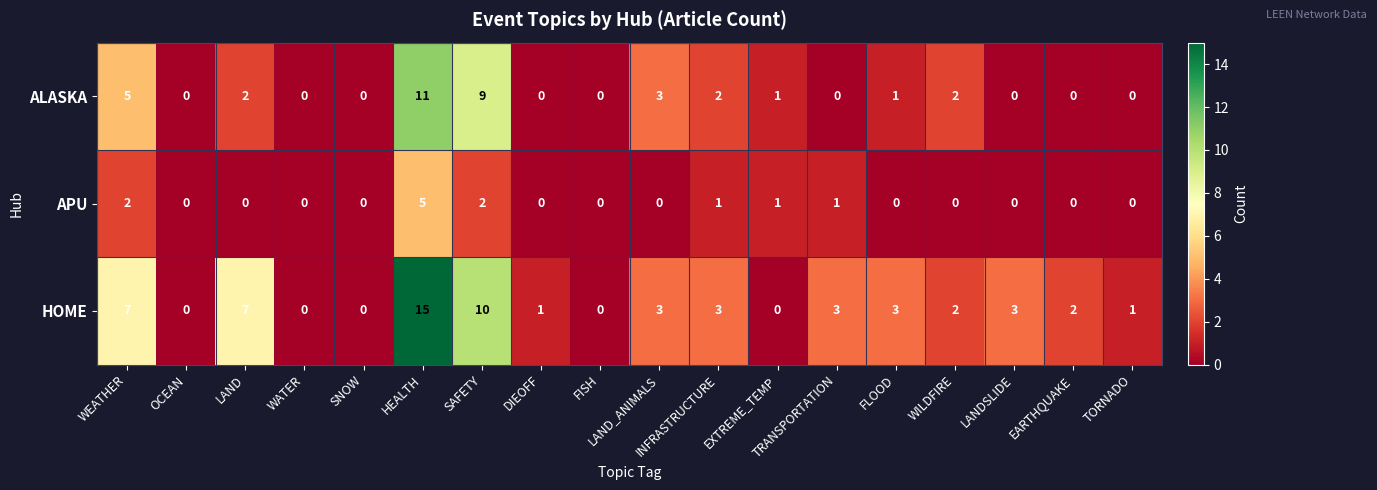

Which series has the largest total across all categories?

HOME